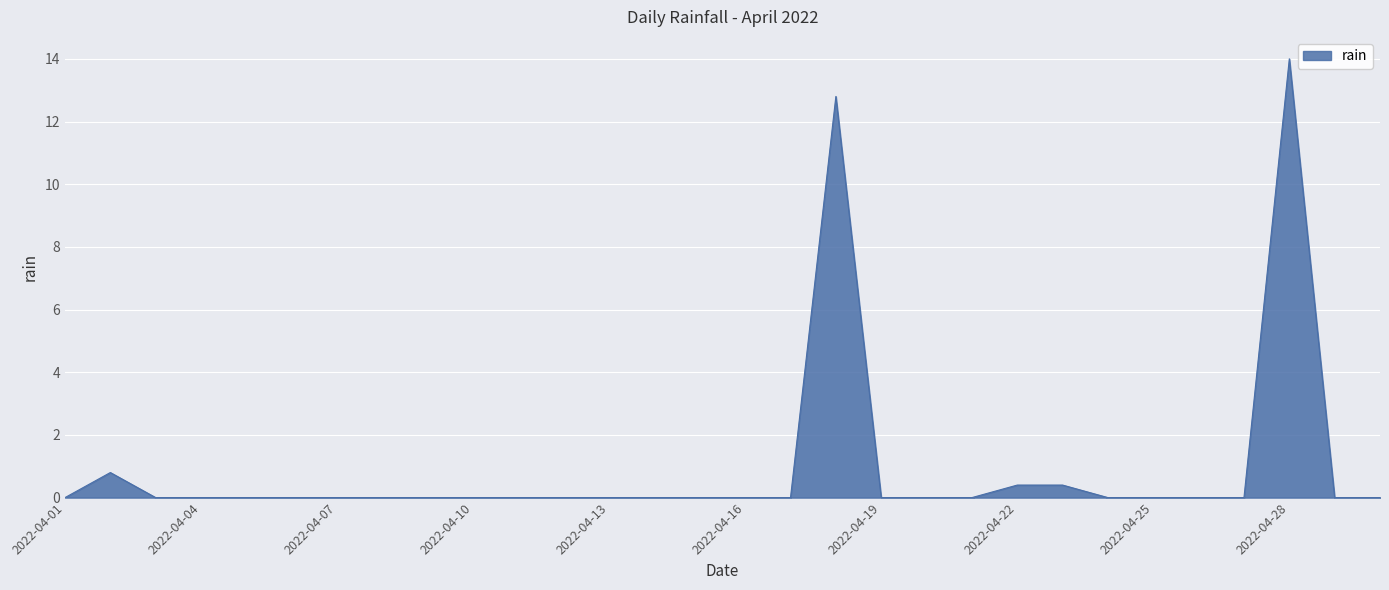

What is the difference between the maximum and minimum values?

14.0